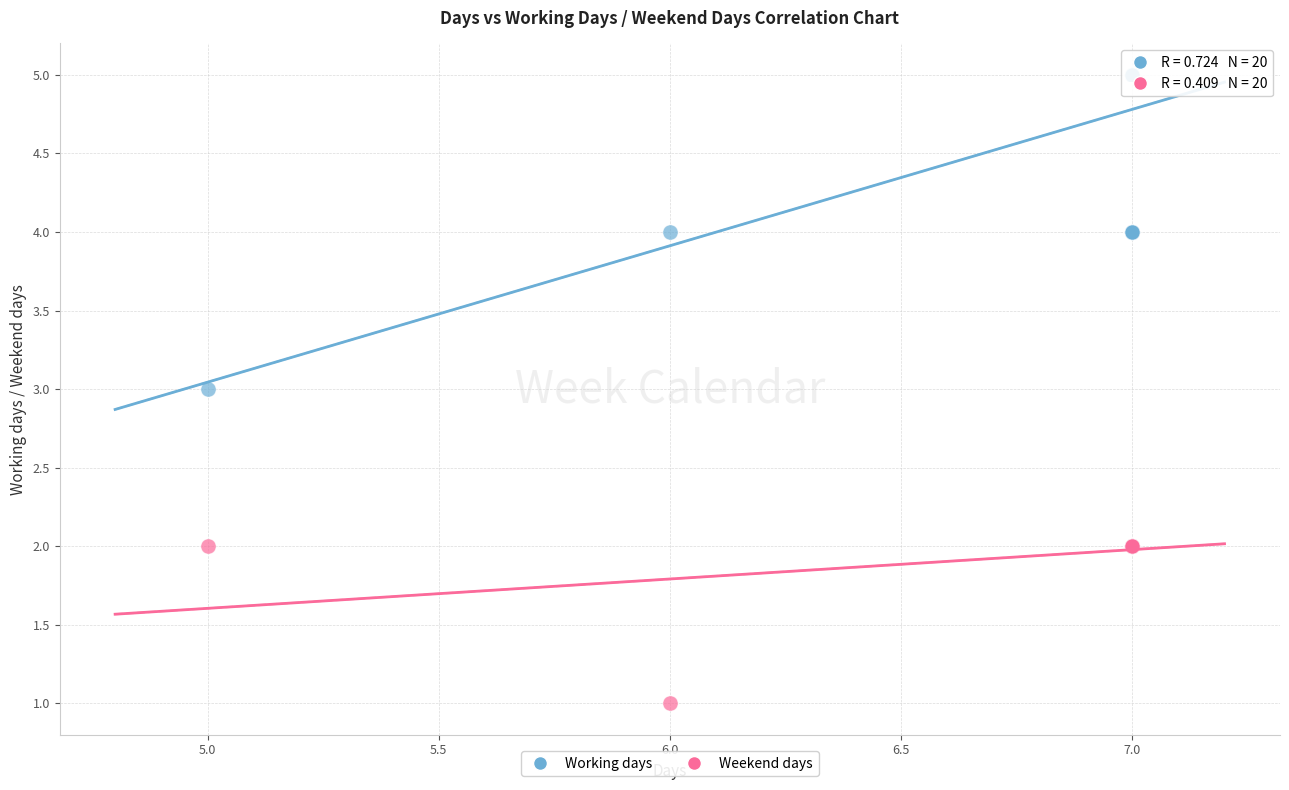

Which series reaches the minimum Y coordinate?

Weekend days